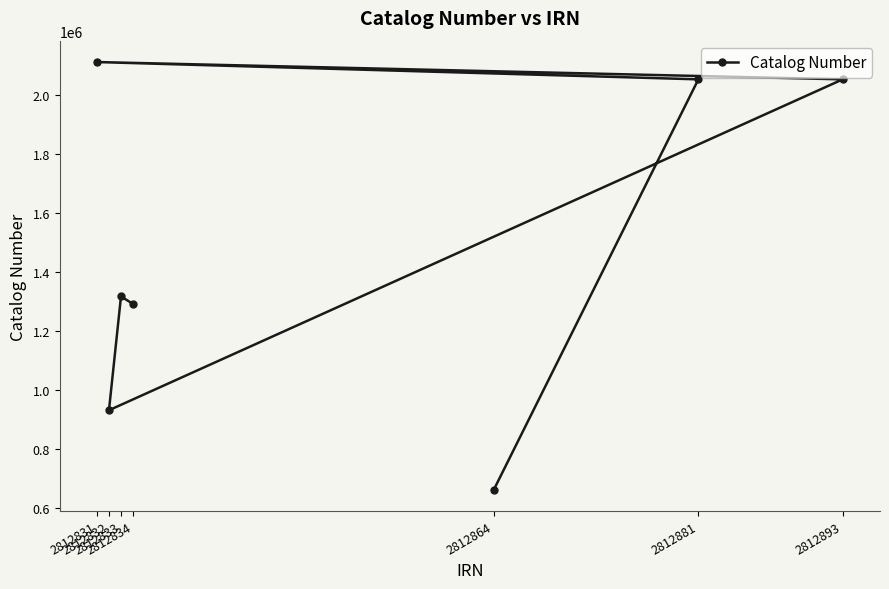

What is the value of the 7th point from the left?

2052377